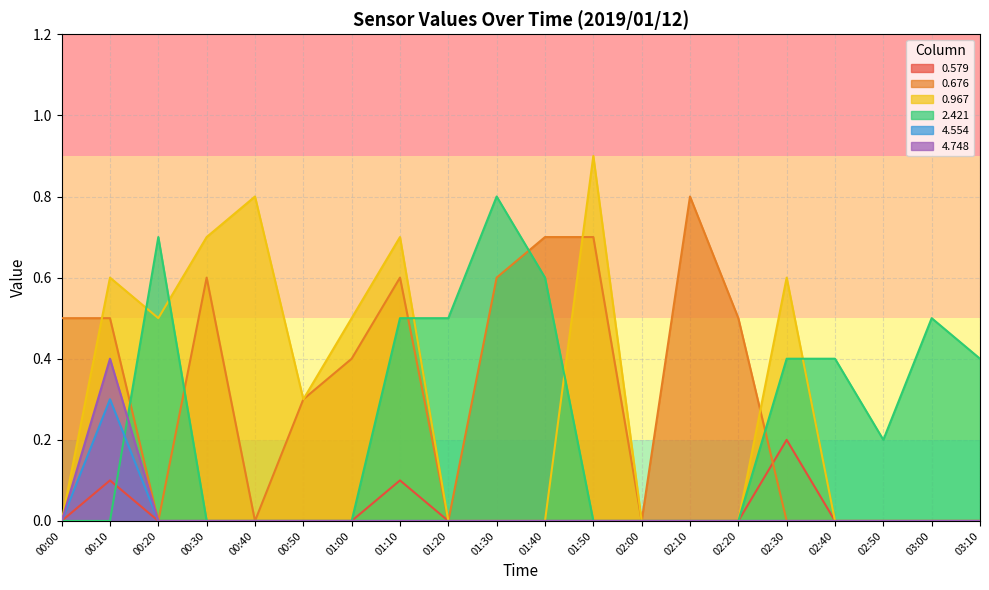

At which category is the sum across all series the highest?

00:10